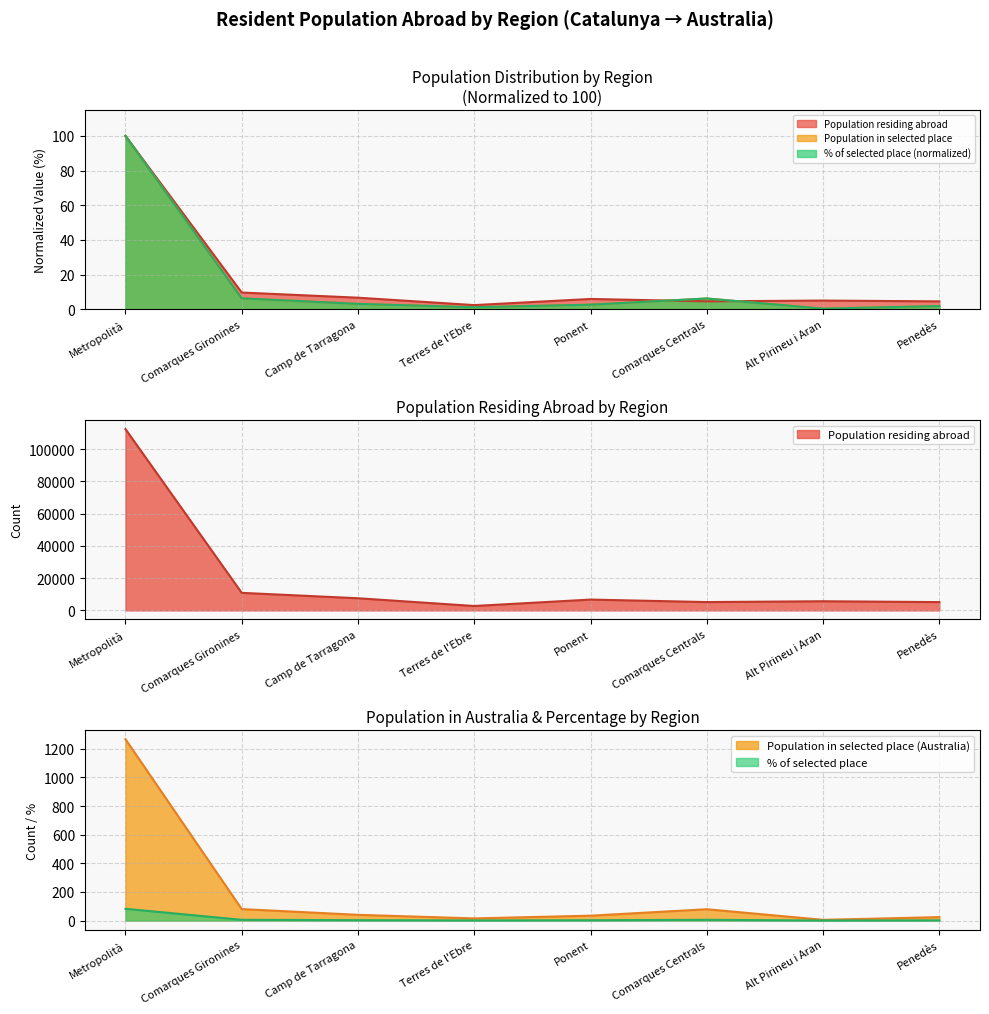

What is the total value across all series at Metropolità?

300.0